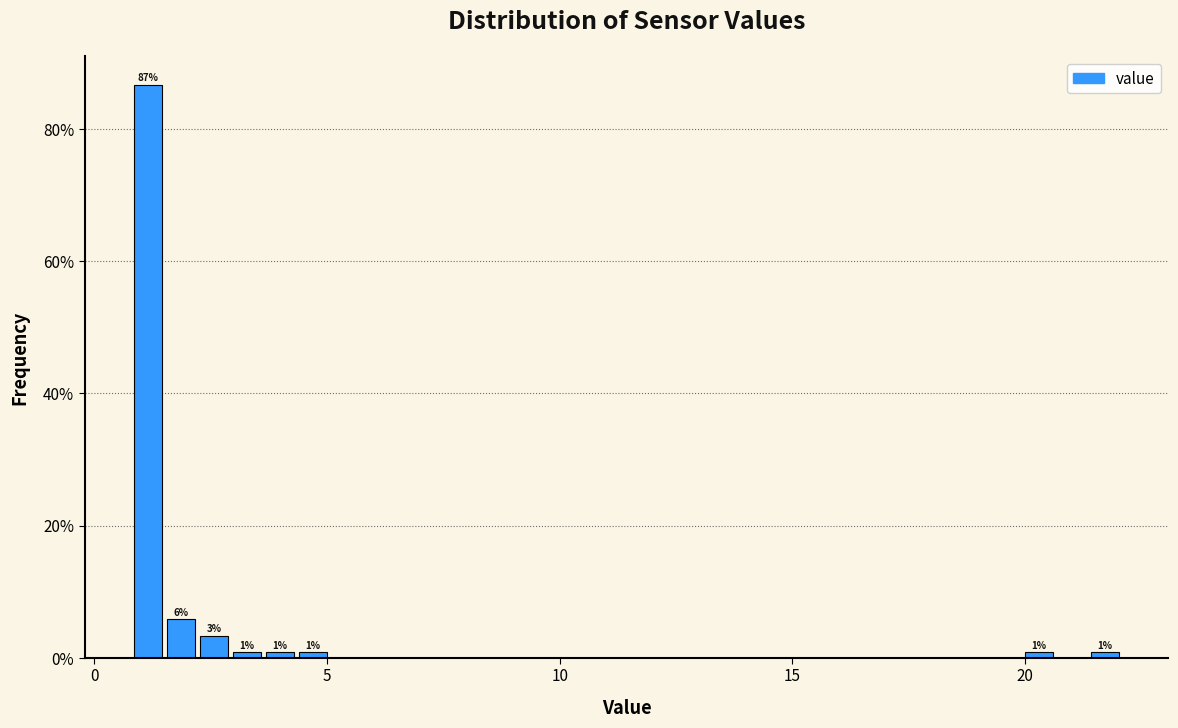

Around what value on the x-axis is the tallest bar? Give the approximate position of its centre, as read against the axis.

1.0